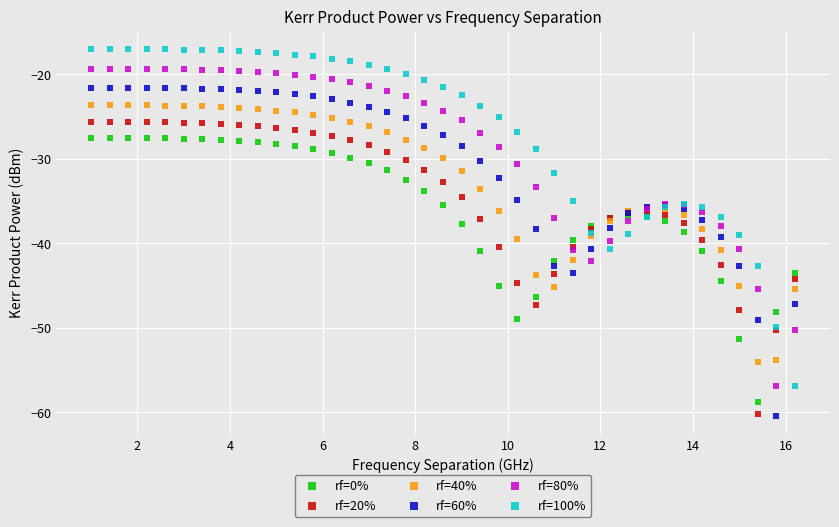

What is the X range (max minus min) for the scatter plot?

15.2